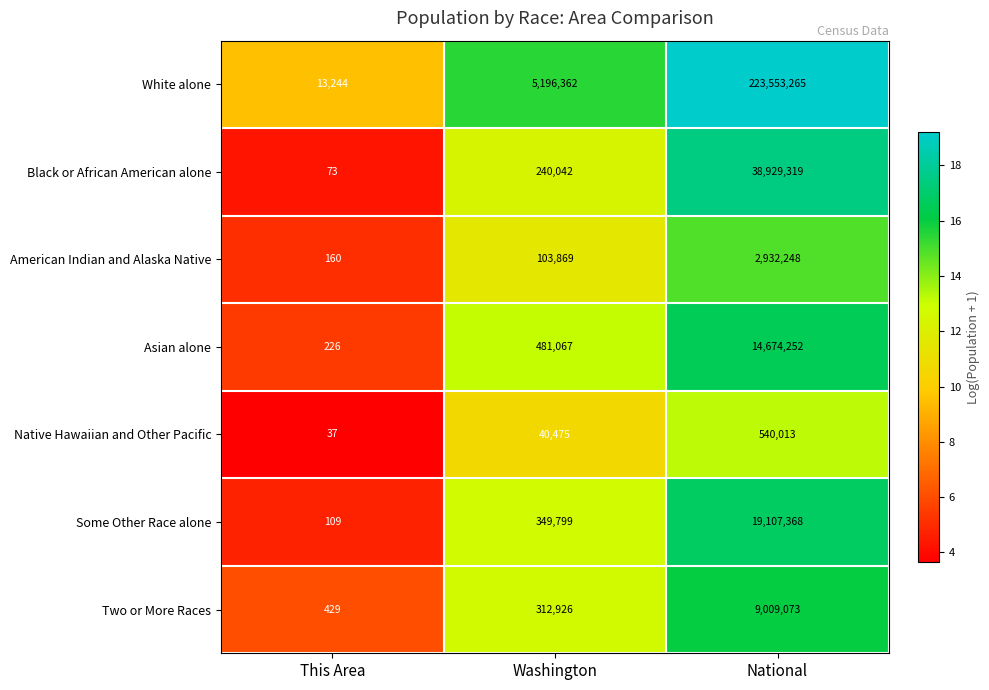

Is it true that White alone equals 223553265 at National?

True